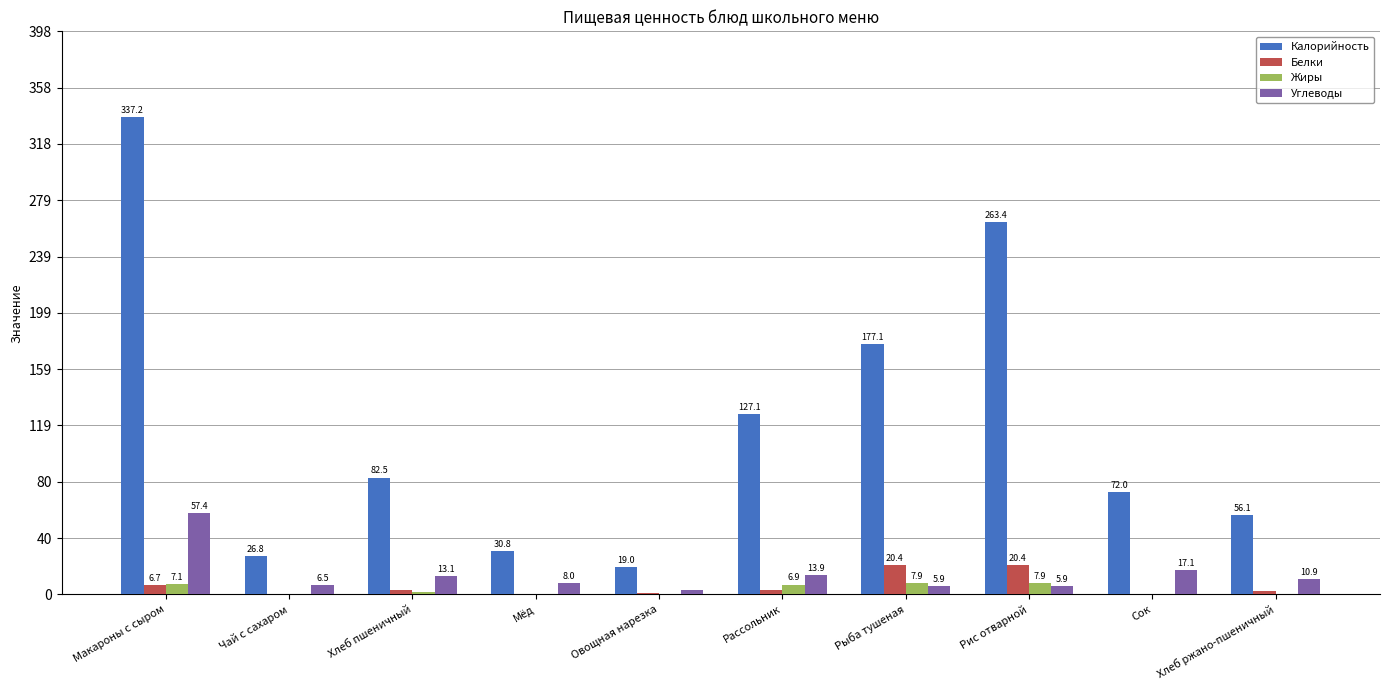

What is the sum of the Белки values at Мёд and Сок?

0.3